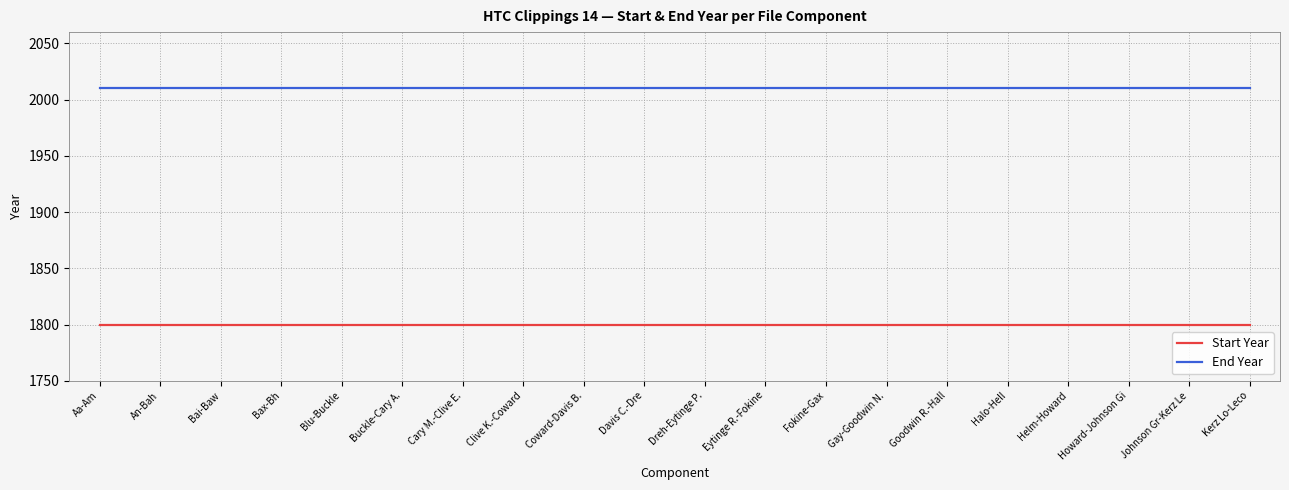

True or false: End Year and Start Year cross at least once.

False